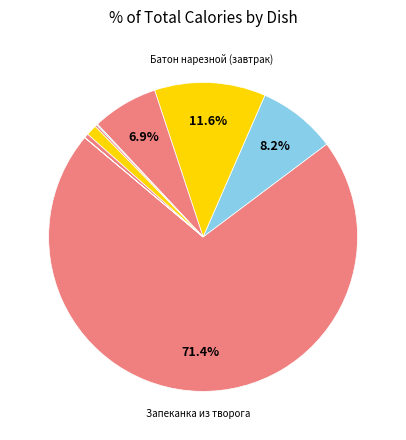

Rank the categories by value from highest to lowest.

Запеканка из творога, Батон нарезной (завтрак), Чай с сахаром и лимоном, Фрукты в ассортименте, Котлета рубленная из птицы, Картофельное пюре, Щи из св. капусты, Салат из свеклы, Компот из сухофруктов